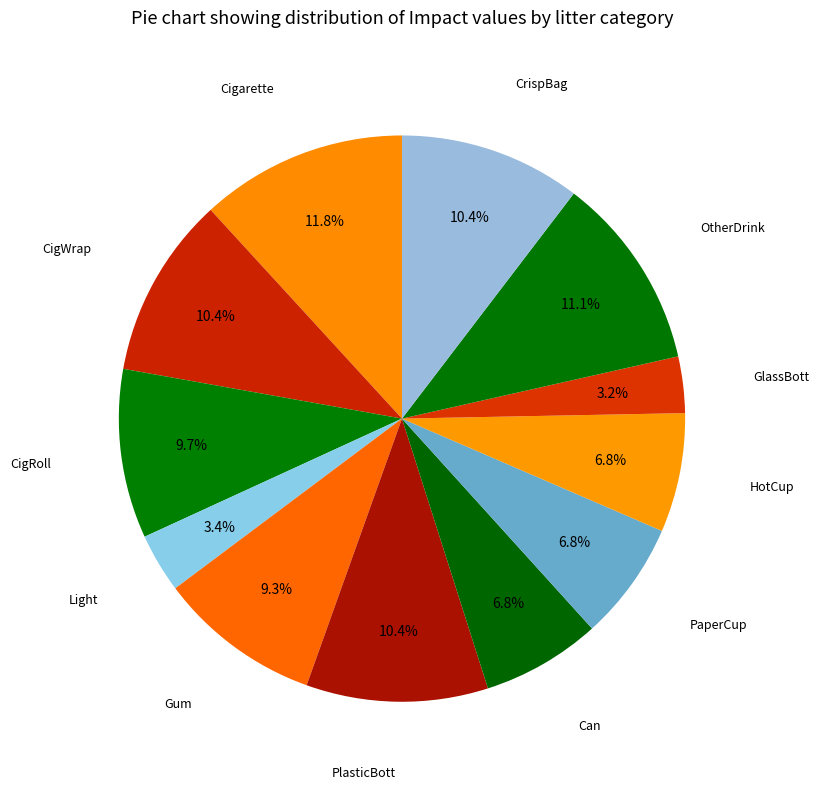

Does PaperCup represent more than half of the total?

No